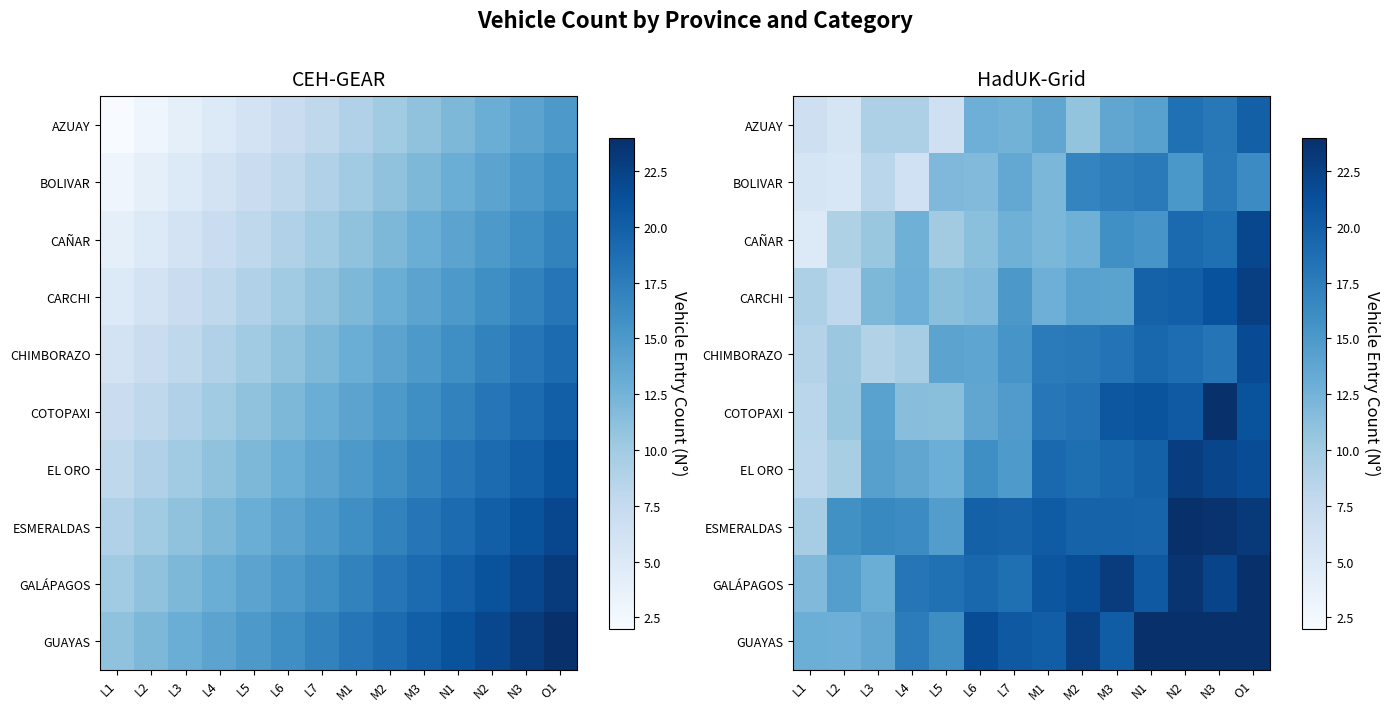

What is the difference between the maximum and minimum values in the ESMERALDAS series?

14.3